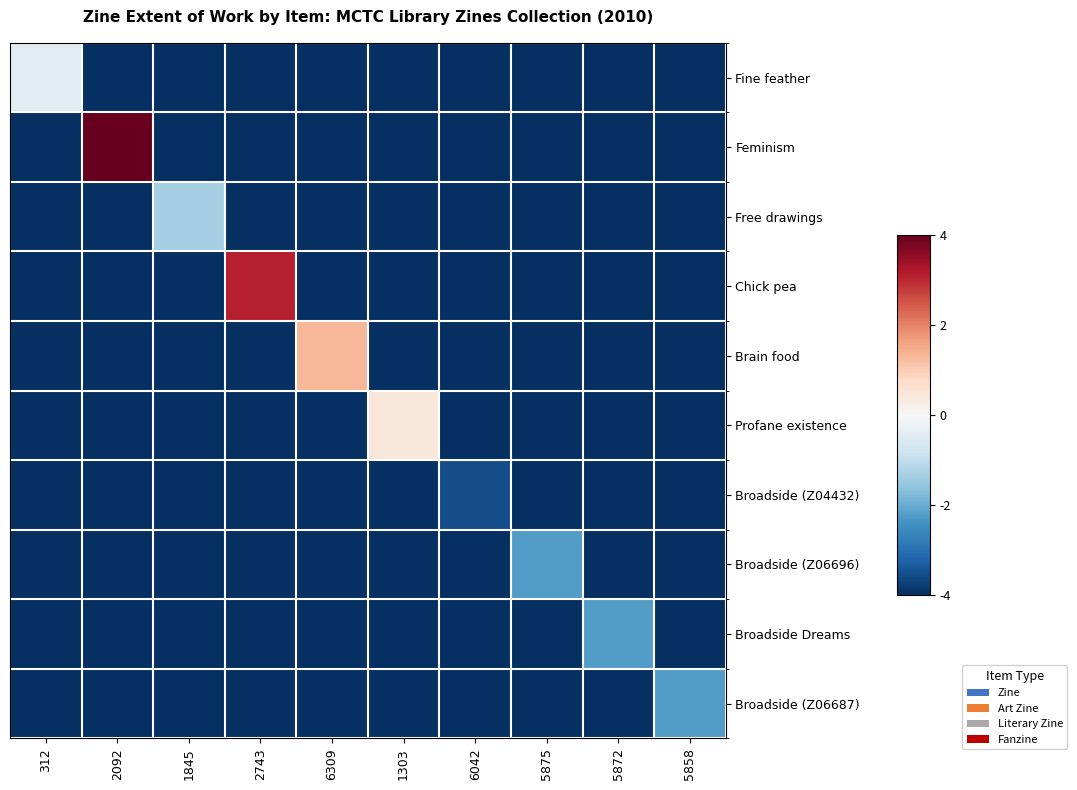

At 6309, list the series in order from largest to smallest.

Brain food, Fine feather, Feminism, Free drawings, Chick pea, Profane existence, Broadside (Z04432), Broadside (Z06696), Broadside Dreams, Broadside (Z06687)